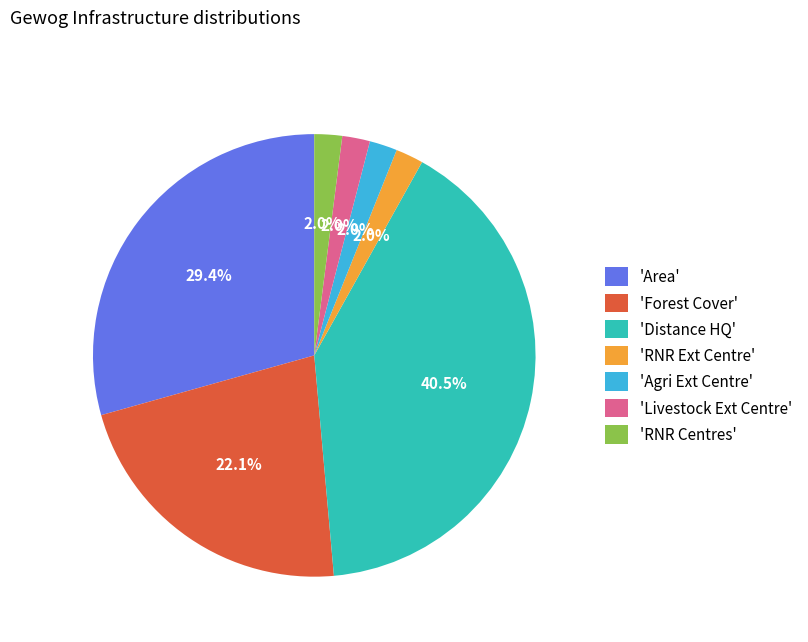

Do 'Livestock Ext Centre' and 'Area' together represent more than half of the pie?

No